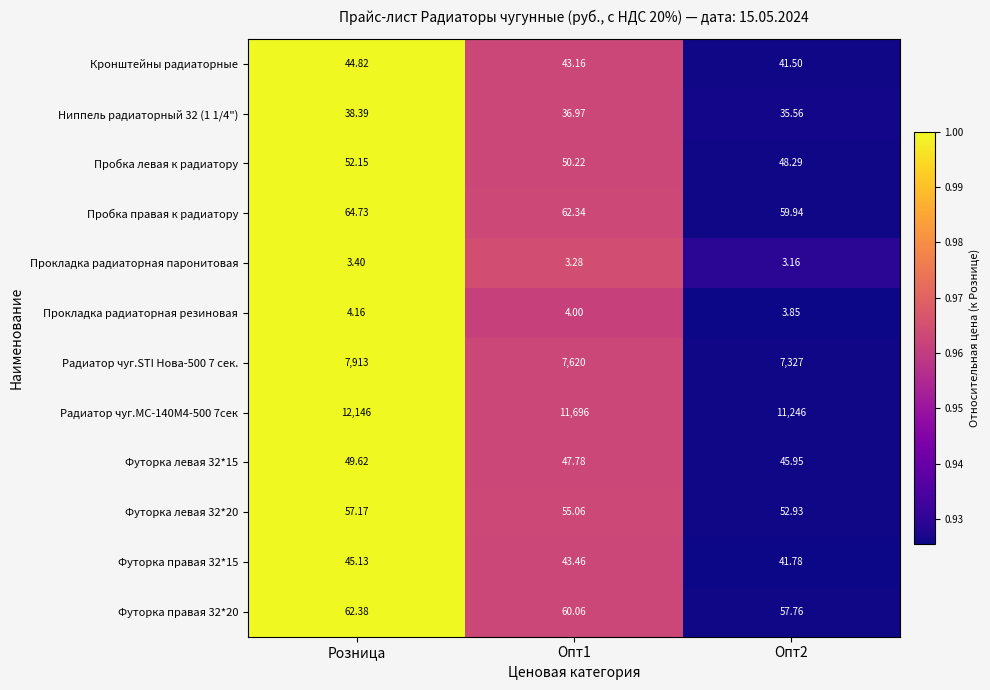

Which category has the highest value in the Футорка правая 32*15 series?

Розница